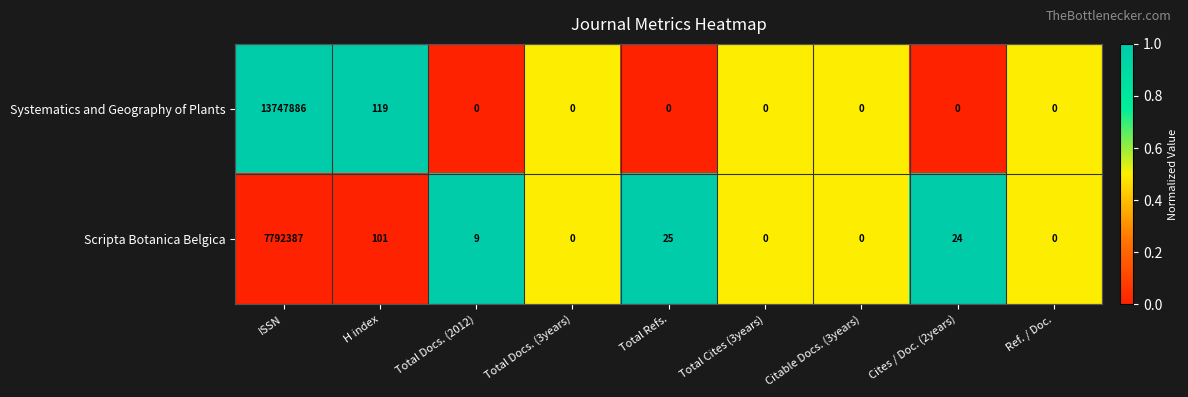

How many data points in Scripta Botanica Belgica are less than 9?

4